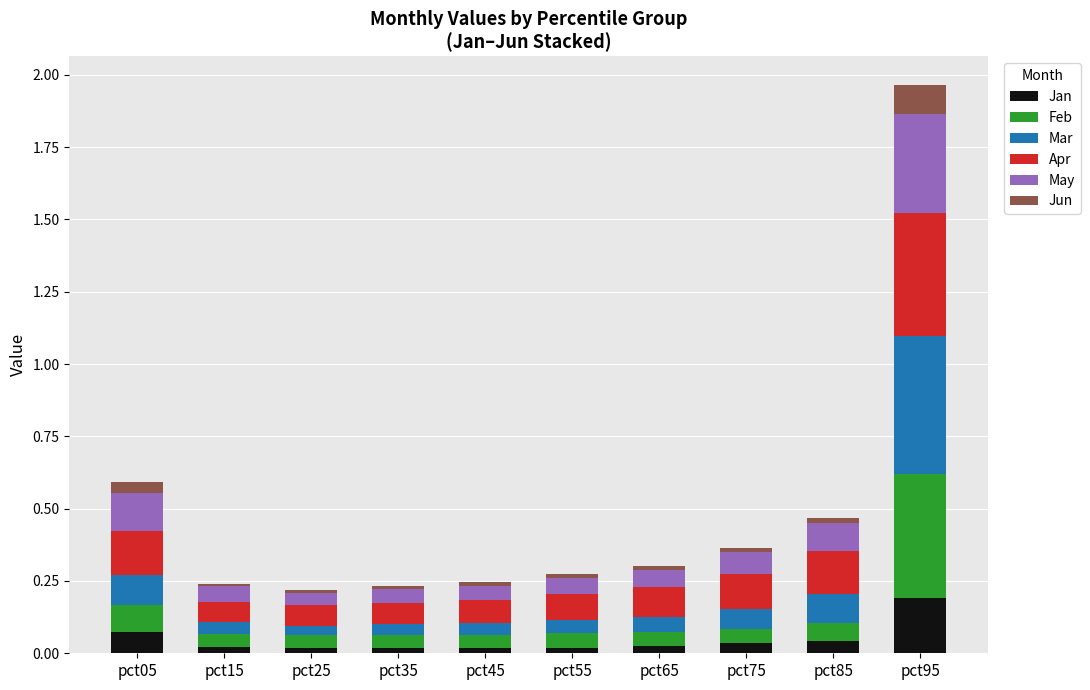

Are the bars horizontal?

No